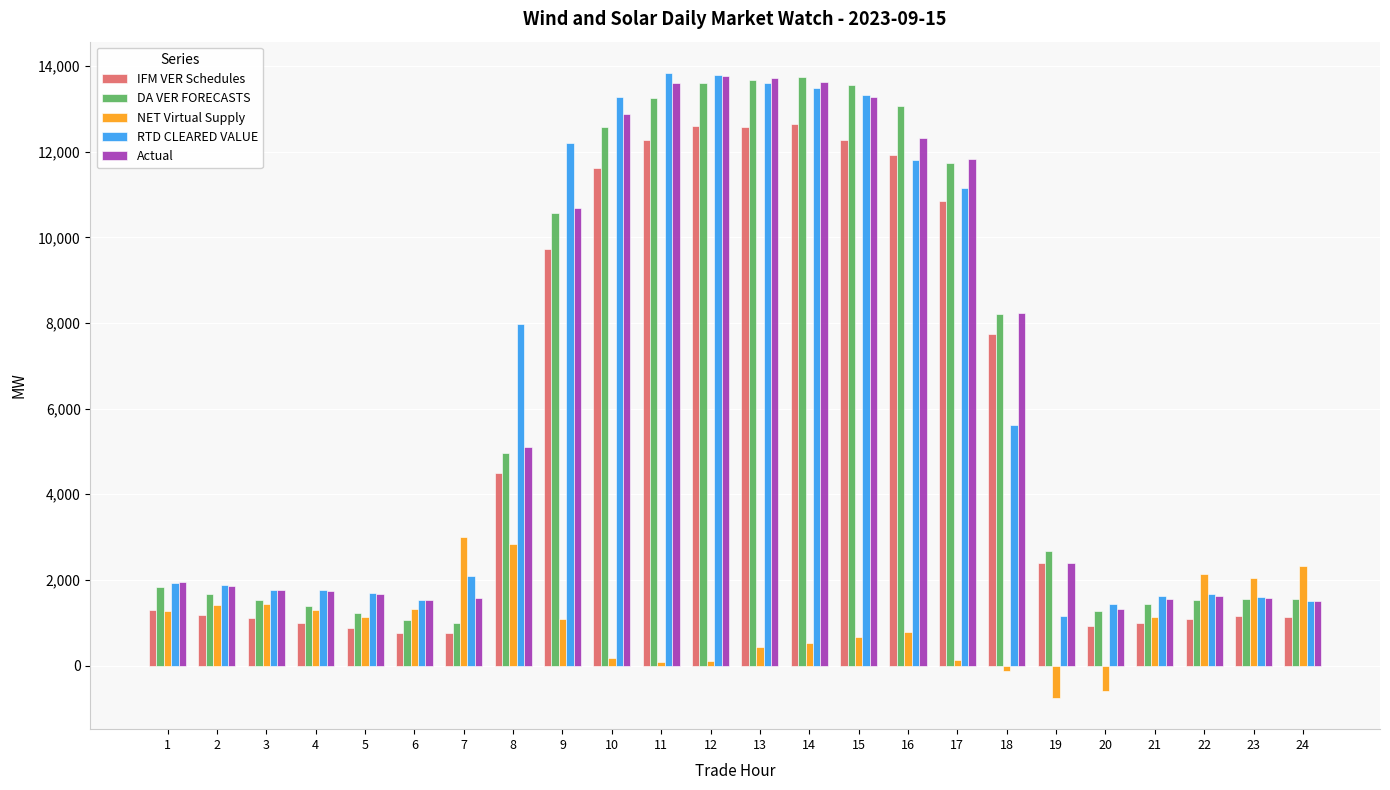

What is the total value across all series at 20?

4383.9